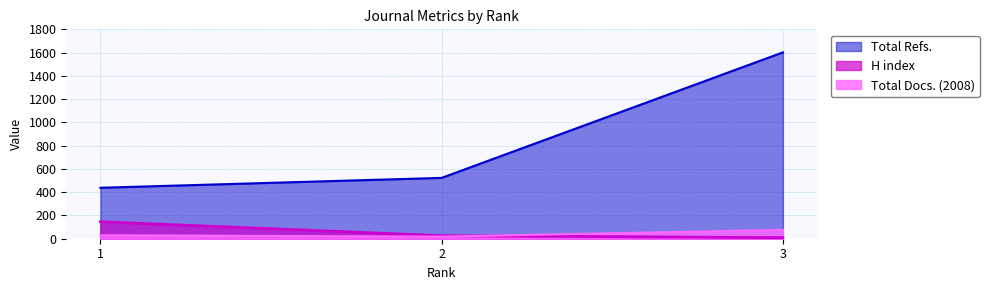

Rank the series by their maximum value, from highest to lowest.

Total Refs., H index, Total Docs. (2008)